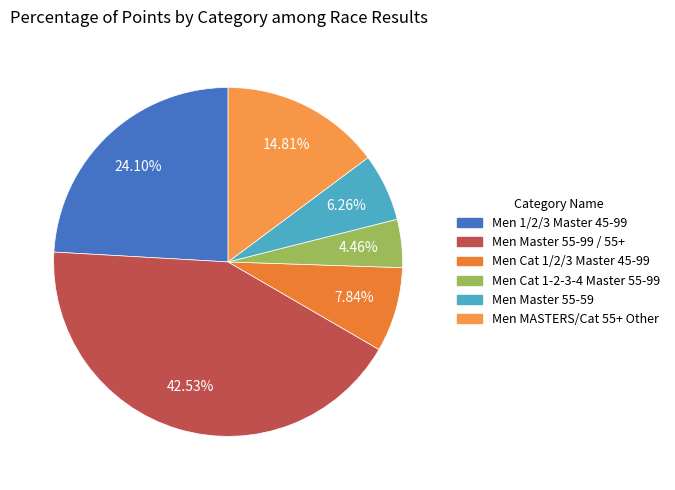

How many slices are in this pie chart?

6